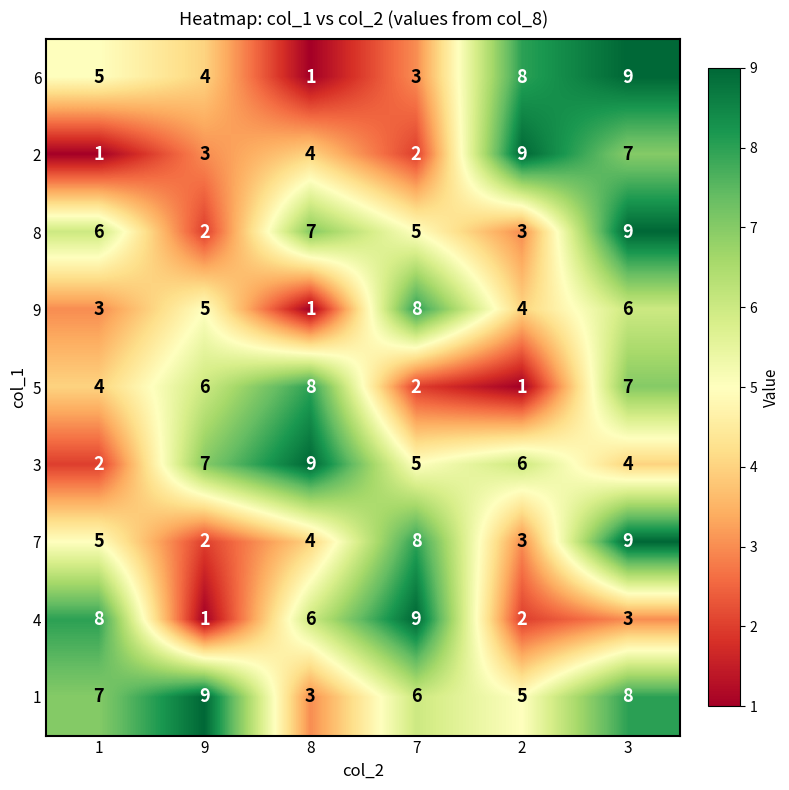

Count the number of categories in the chart.

6